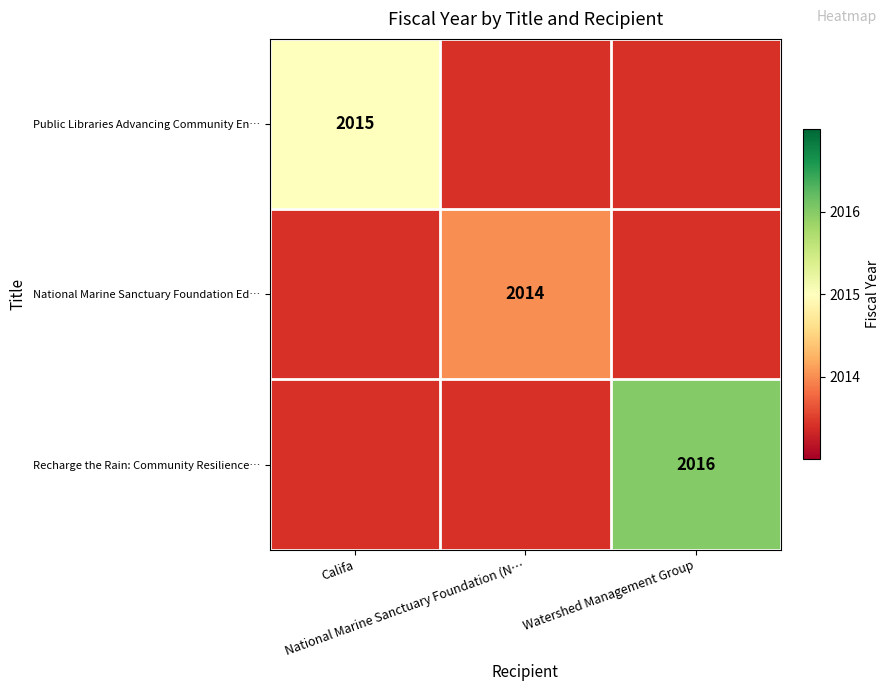

How many data points in National Marine Sanctuary Foundation Ed… are above 0?

1